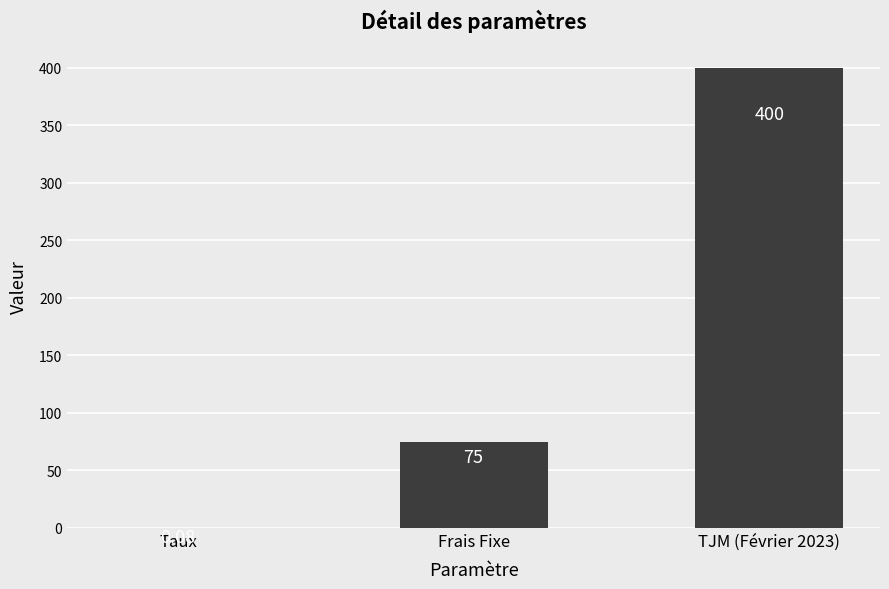

Is it true that the value at Frais Fixe is 75.0?

True